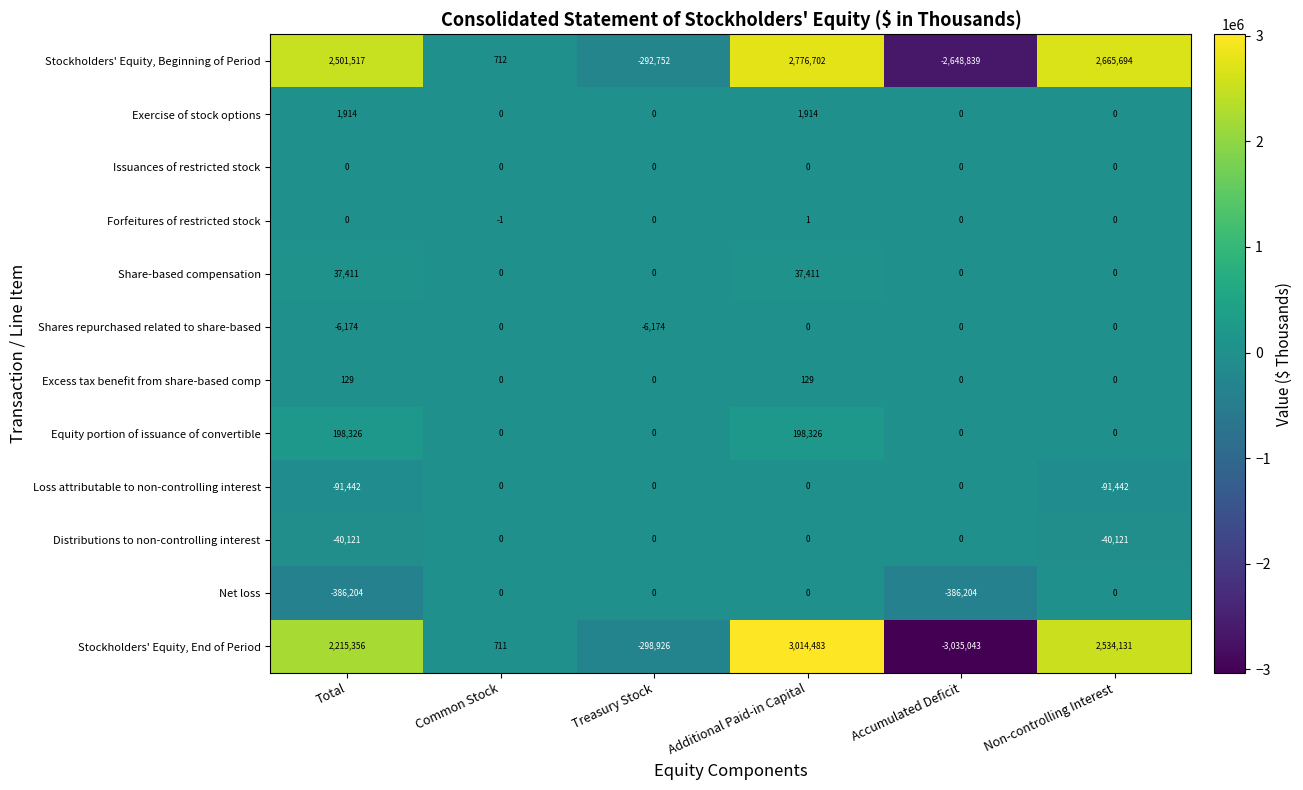

Which series changed the most between Treasury Stock and Additional Paid-in Capital?

Stockholders' Equity, End of Period